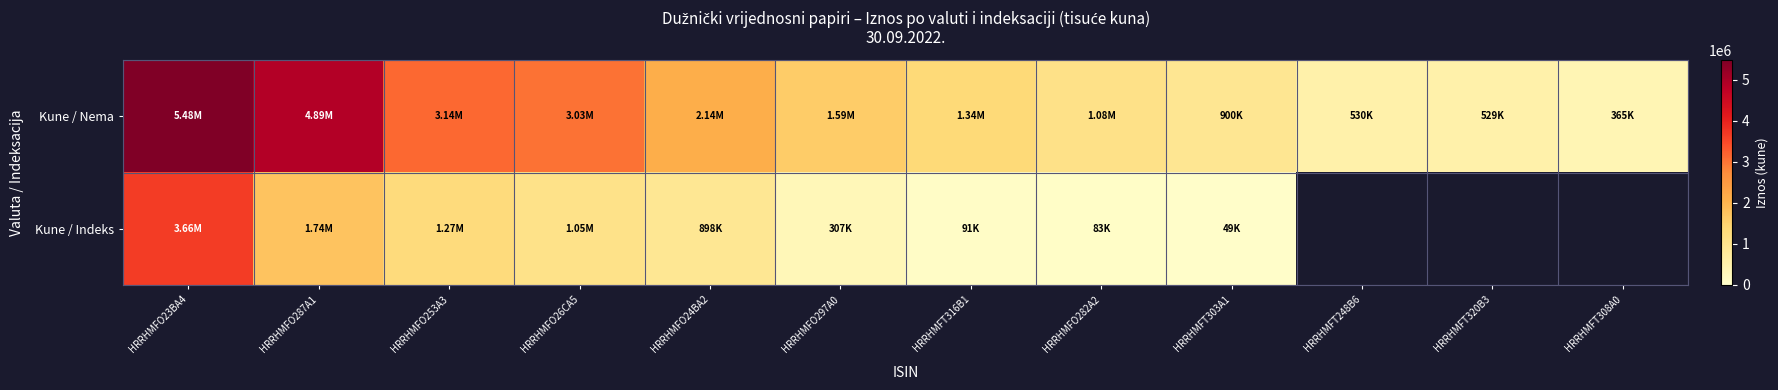

Where is Kune / Indeks nearest to the value 1854180?

HRRHMFO287A1